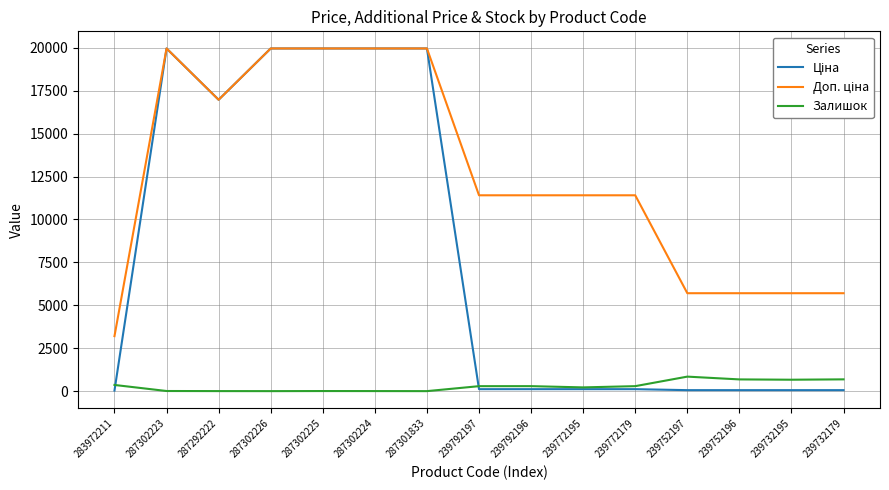

What is the spread (max minus min) of values at 287301833?

19964.2